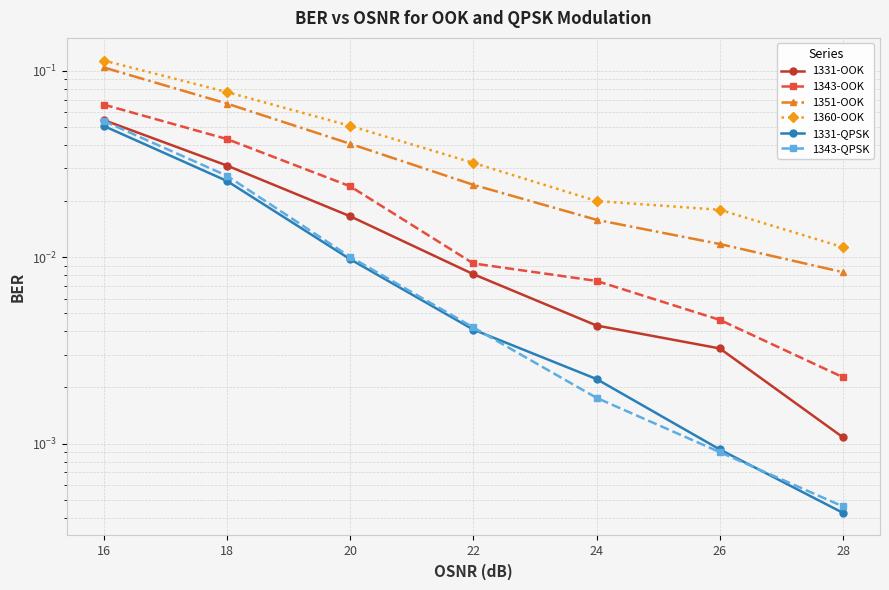

Reading right to left, extract all data points from this chart.

1331-OOK: 0.0	0.0	0.0	0.0	0.0	0.0	0.1
1343-OOK: 0.0	0.0	0.0	0.0	0.0	0.0	0.1
1351-OOK: 0.0	0.0	0.0	0.0	0.0	0.1	0.1
1360-OOK: 0.0	0.0	0.0	0.0	0.1	0.1	0.1
1331-QPSK: 0.0	0.0	0.0	0.0	0.0	0.0	0.1
1343-QPSK: 0.0	0.0	0.0	0.0	0.0	0.0	0.1